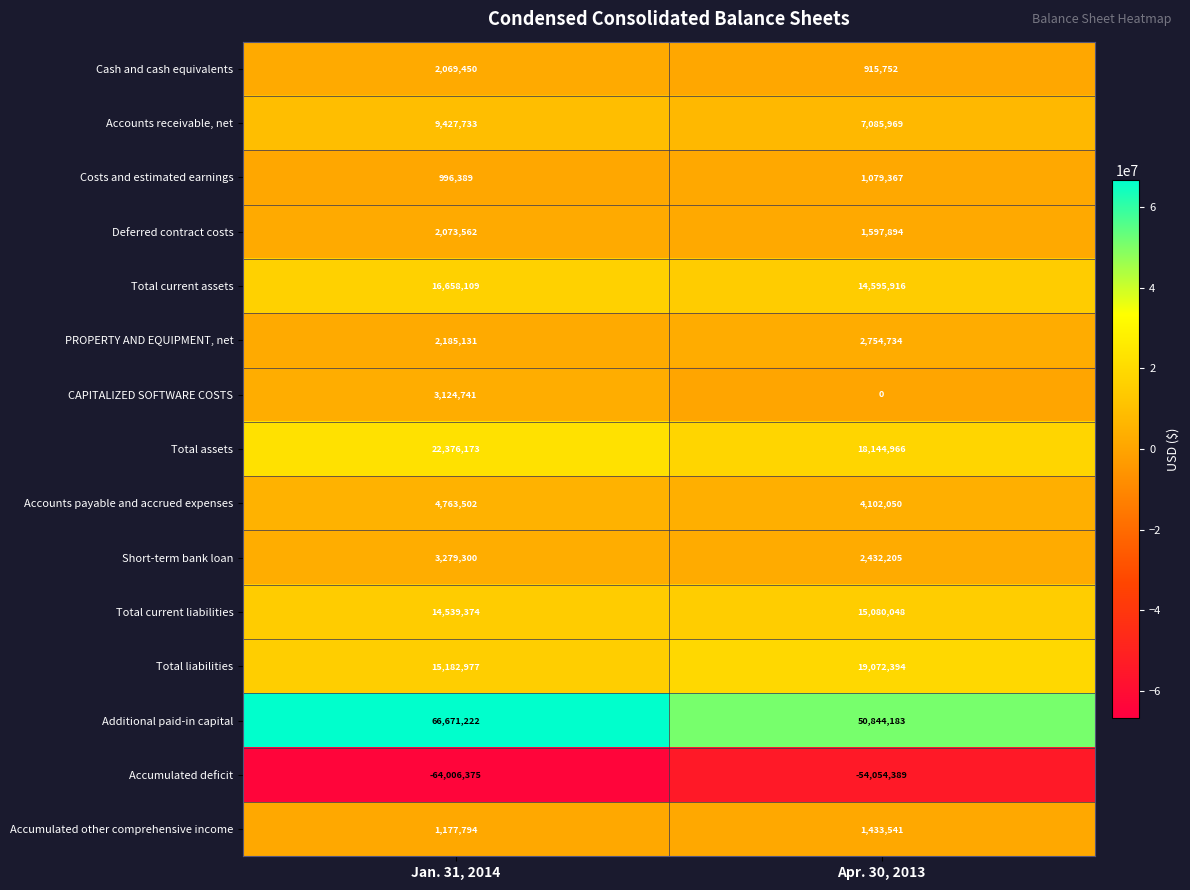

Reading left to right, extract all data points from this chart.

Cash and cash equivalents: Jan. 31, 2014=2069450	Apr. 30, 2013=915752
Accounts receivable, net: Jan. 31, 2014=9427733	Apr. 30, 2013=7085969
Costs and estimated earnings: Jan. 31, 2014=996389	Apr. 30, 2013=1079367
Deferred contract costs: Jan. 31, 2014=2073562	Apr. 30, 2013=1597894
Total current assets: Jan. 31, 2014=16658109	Apr. 30, 2013=14595916
PROPERTY AND EQUIPMENT, net: Jan. 31, 2014=2185131	Apr. 30, 2013=2754734
CAPITALIZED SOFTWARE COSTS: Jan. 31, 2014=3124741	Apr. 30, 2013=0
Total assets: Jan. 31, 2014=22376173	Apr. 30, 2013=18144966
Accounts payable and accrued expenses: Jan. 31, 2014=4763502	Apr. 30, 2013=4102050
Short-term bank loan: Jan. 31, 2014=3279300	Apr. 30, 2013=2432205
Total current liabilities: Jan. 31, 2014=14539374	Apr. 30, 2013=15080048
Total liabilities: Jan. 31, 2014=15182977	Apr. 30, 2013=19072394
Additional paid-in capital: Jan. 31, 2014=66671222	Apr. 30, 2013=50844183
Accumulated deficit: Jan. 31, 2014=-64006375	Apr. 30, 2013=-54054389
Accumulated other comprehensive income: Jan. 31, 2014=1177794	Apr. 30, 2013=1433541